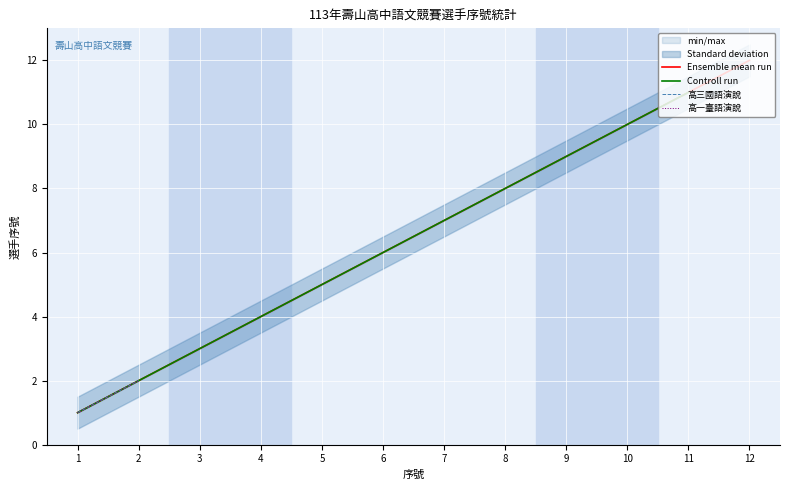

Which category has the highest value in the Controll run series?

11